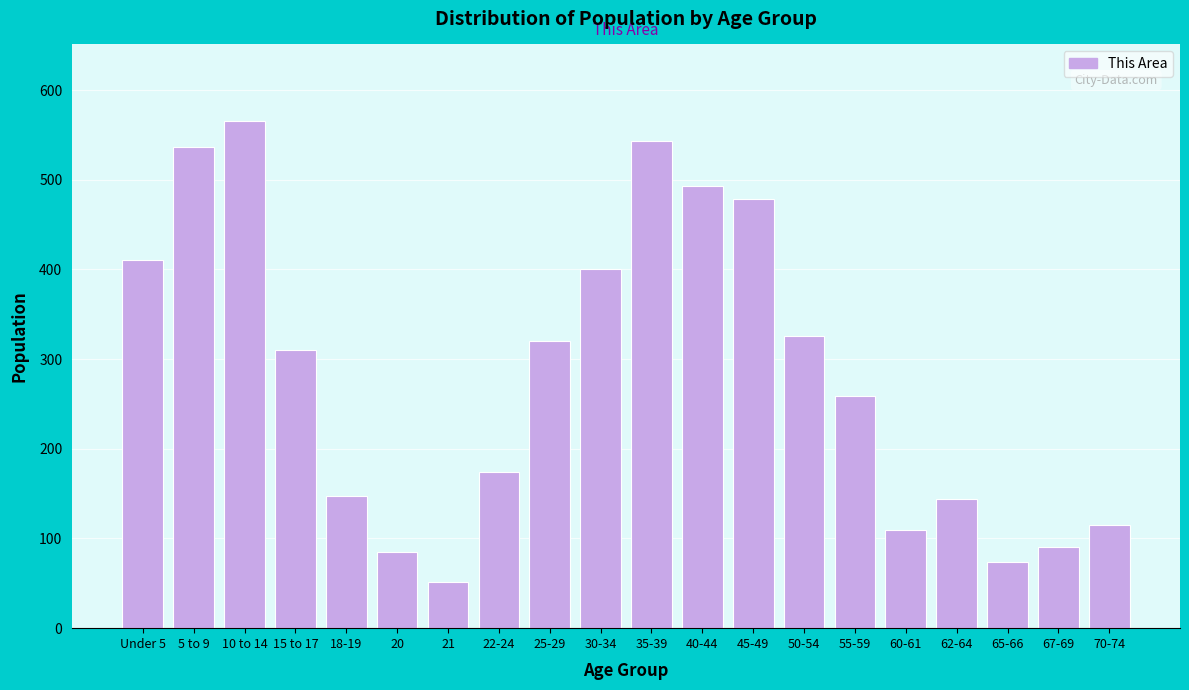

Reading left to right, what are all the values shown in this chart?

411	537	566	310	147	85	51	174	320	401	543	493	478	326	259	110	144	74	91	115